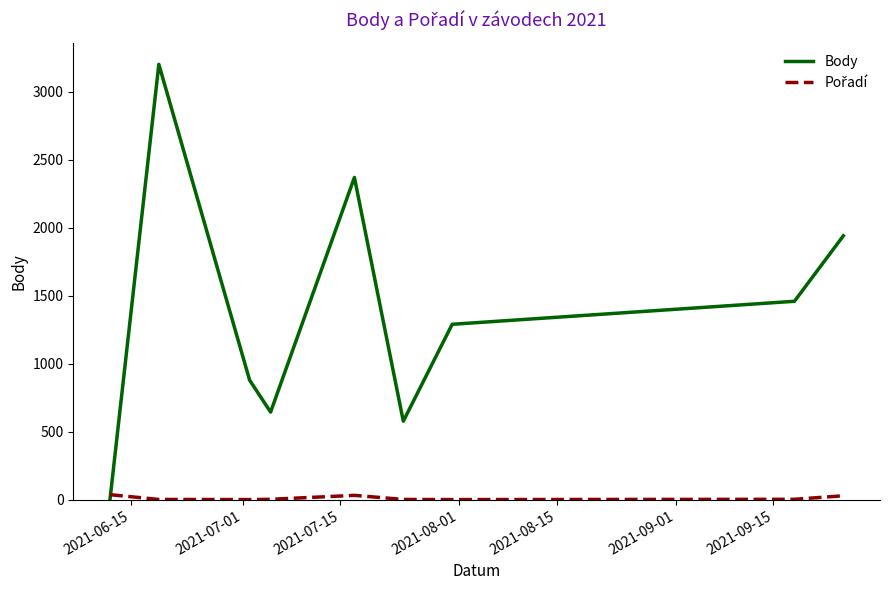

Is this an area chart (filled region under the line)?

No